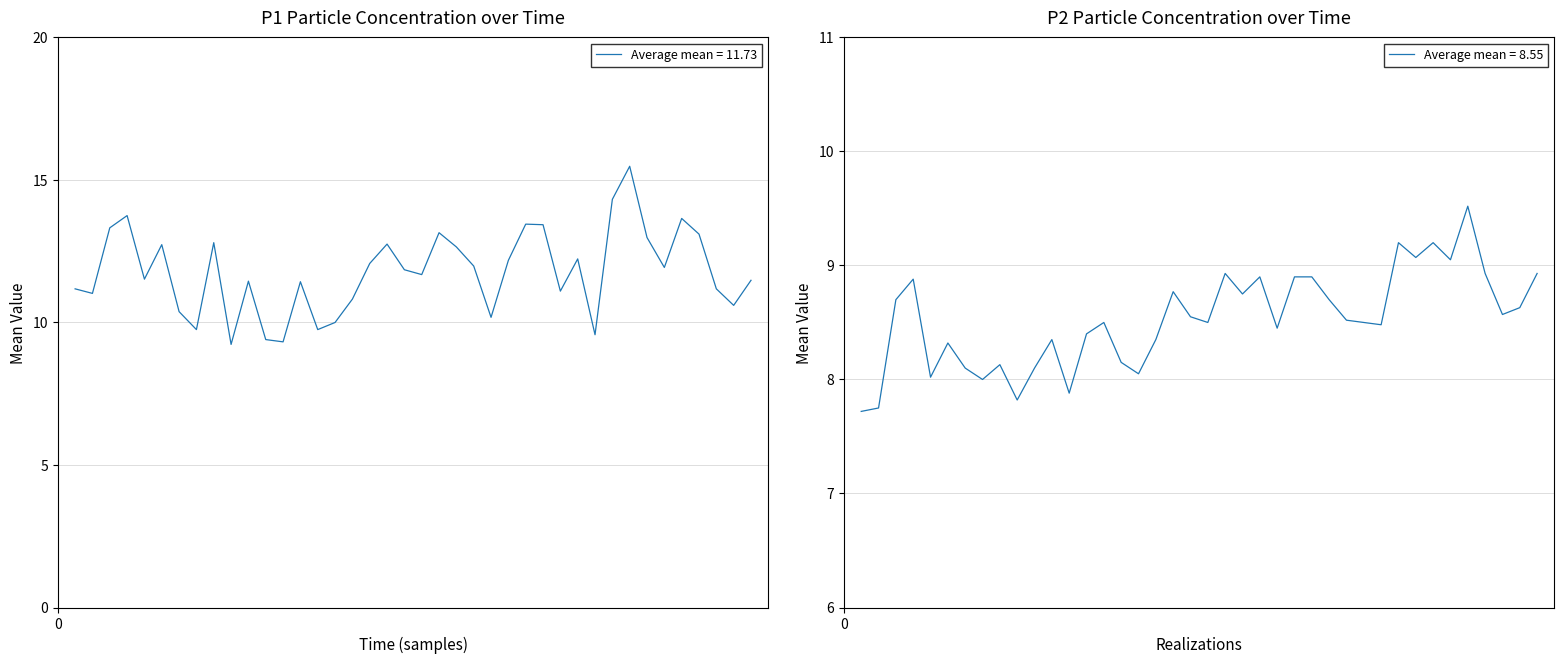

What is the approximate value of P1 at 01:34?

10.6